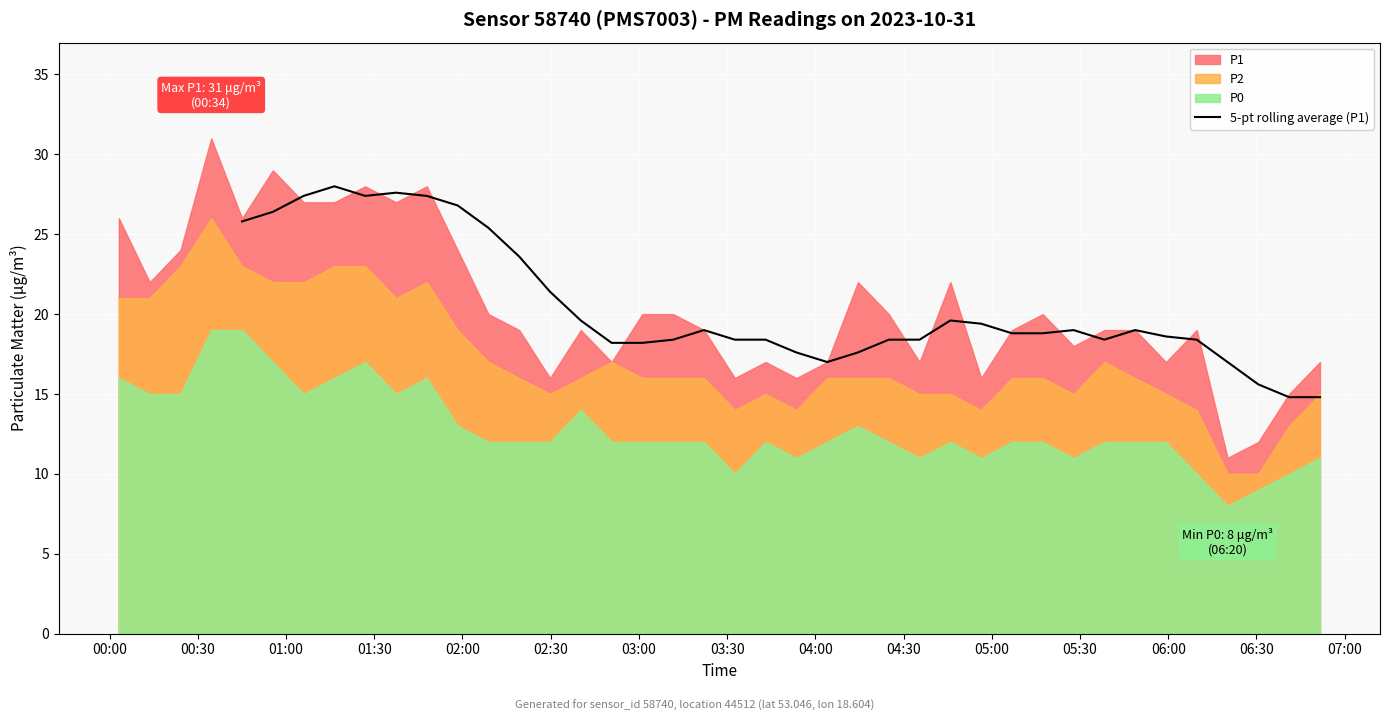

Count the values in the range 17 to 21.

22